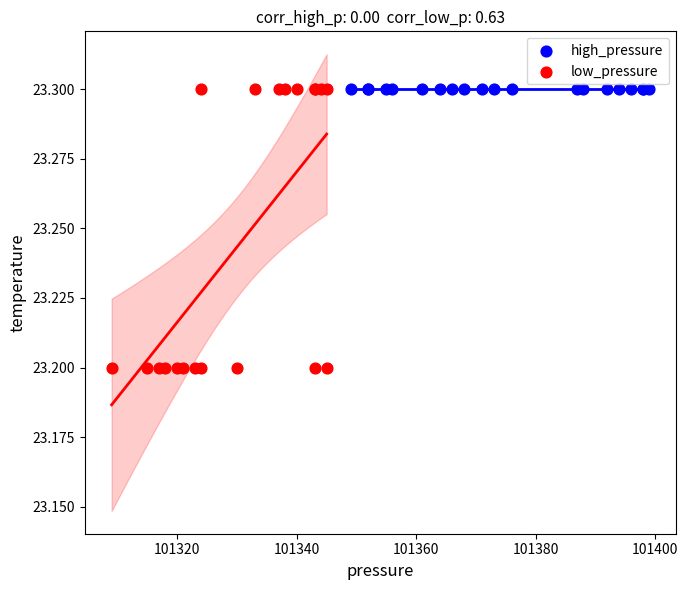

Which series contains the lowest Y value?

low_pressure